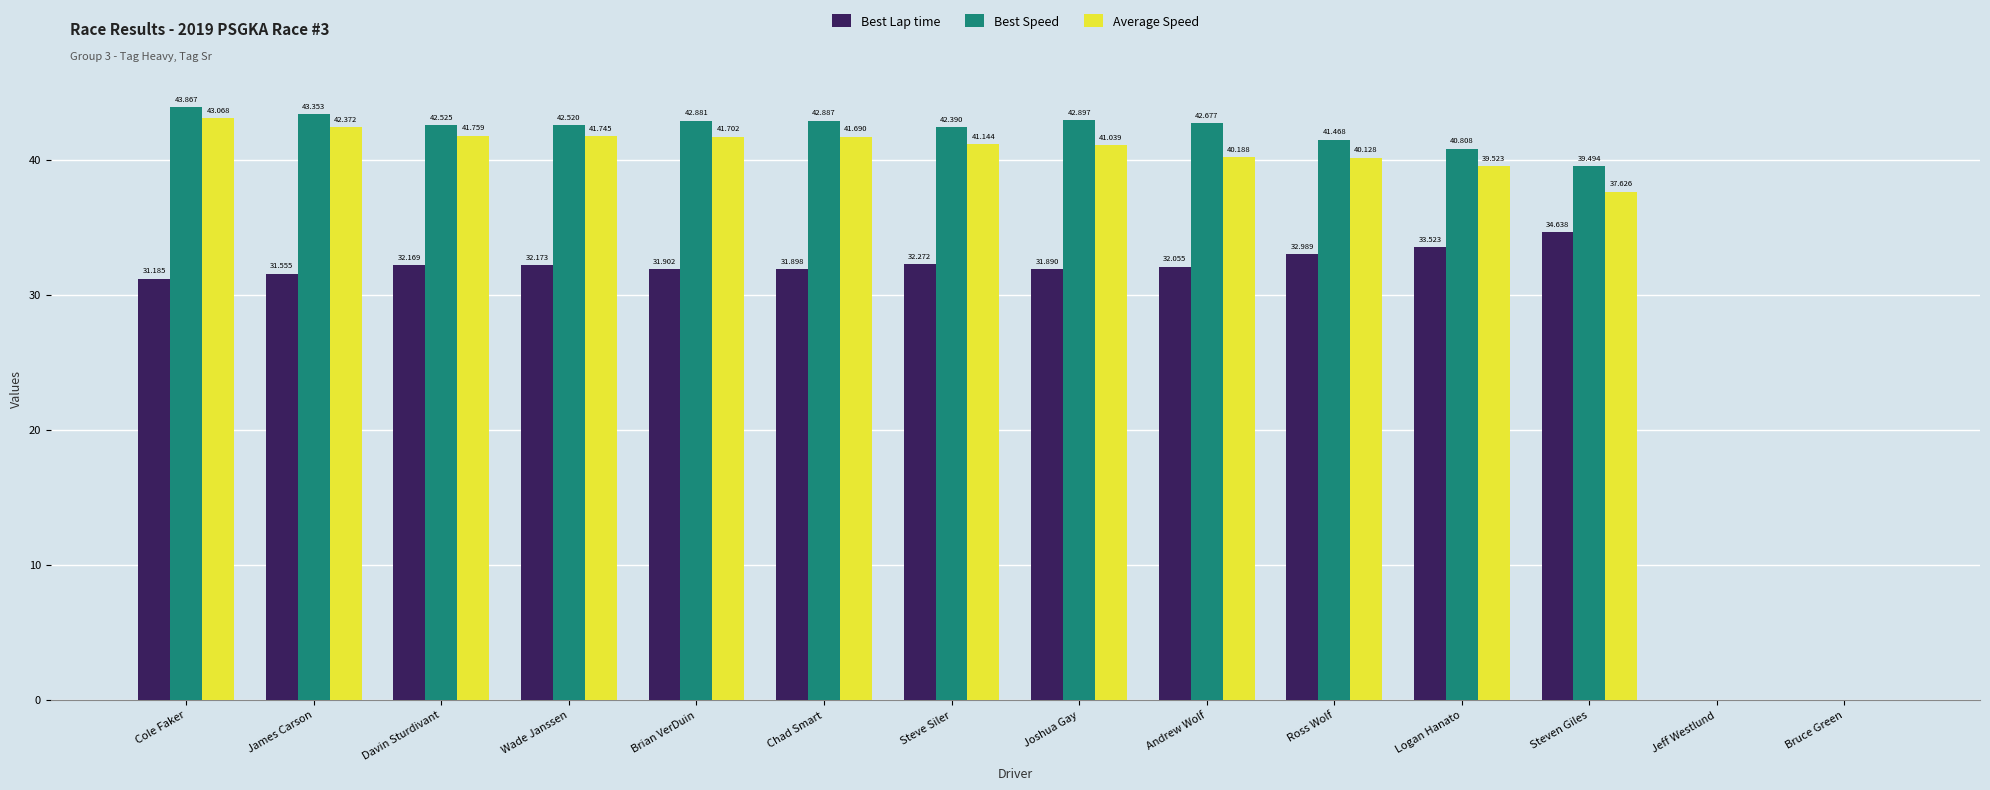

Which series changed the most between Cole Faker and Joshua Gay?

Average Speed